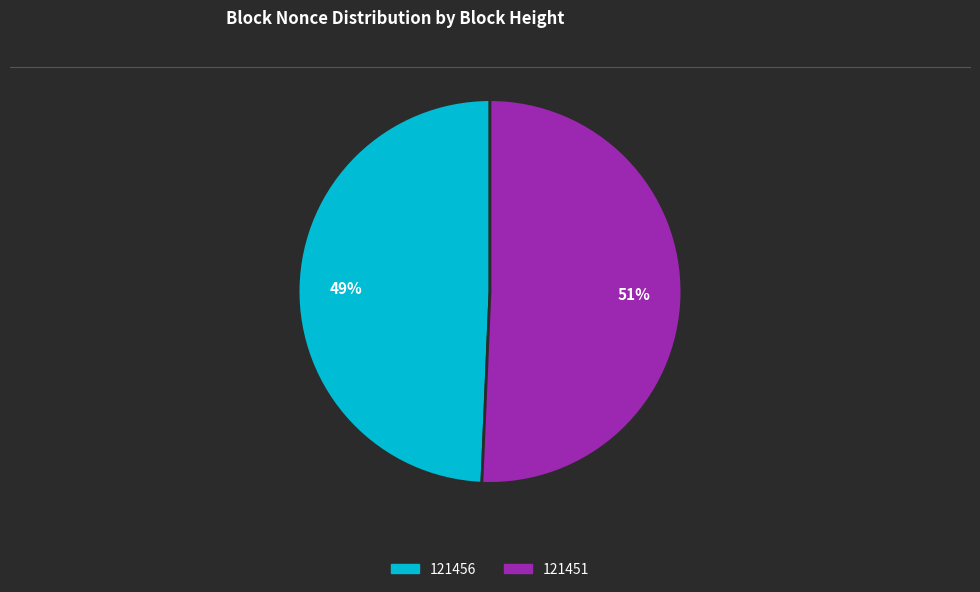

Do 121456 and 121451 together represent more than half of the pie?

Yes